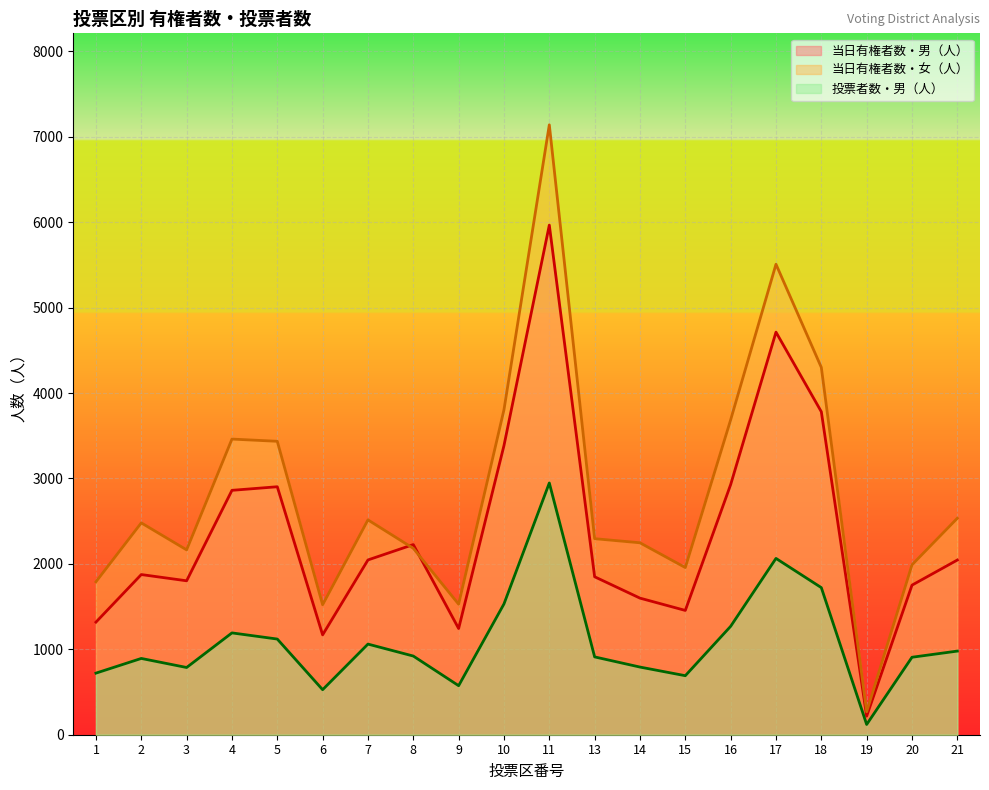

How many distinct data groups are displayed?

3